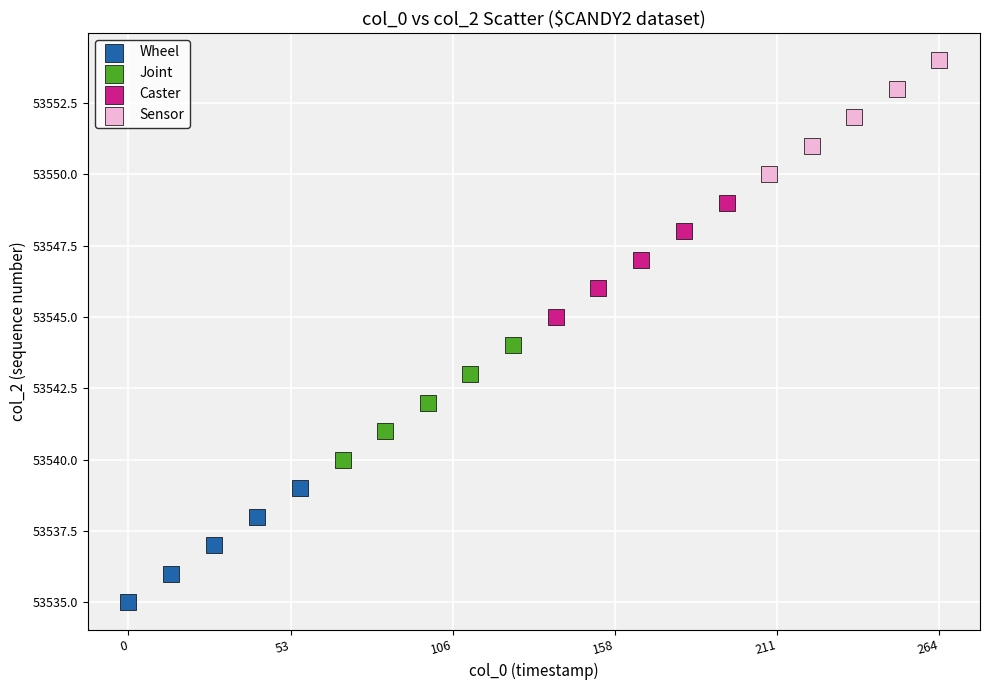

Which series contains the highest Y value?

Sensor